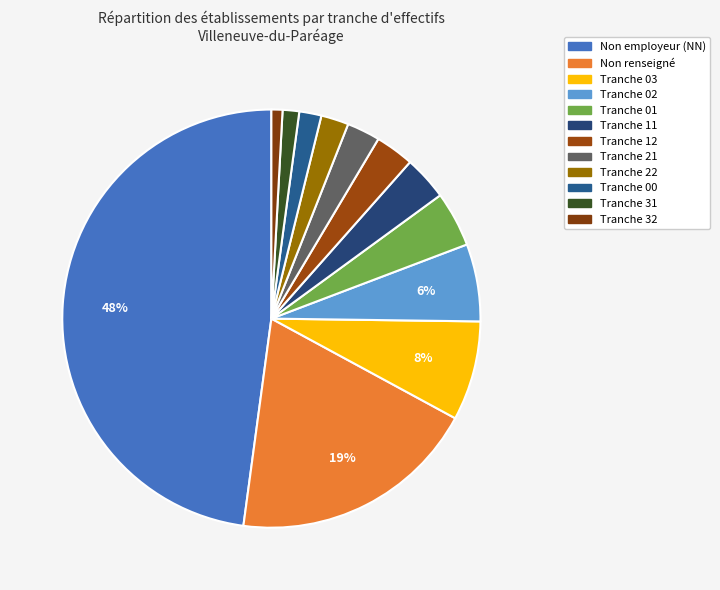

Is there a majority slice in this chart?

No